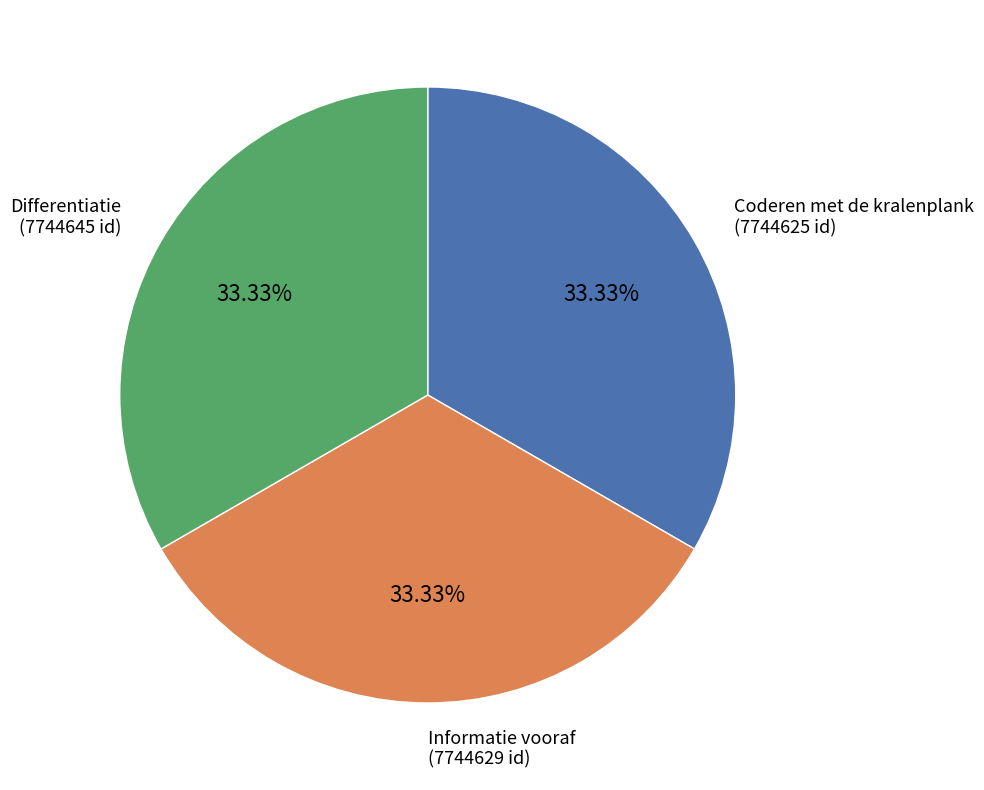

Combined, do Coderen met de kralenplank and Differentiatie account for over 50%?

Yes